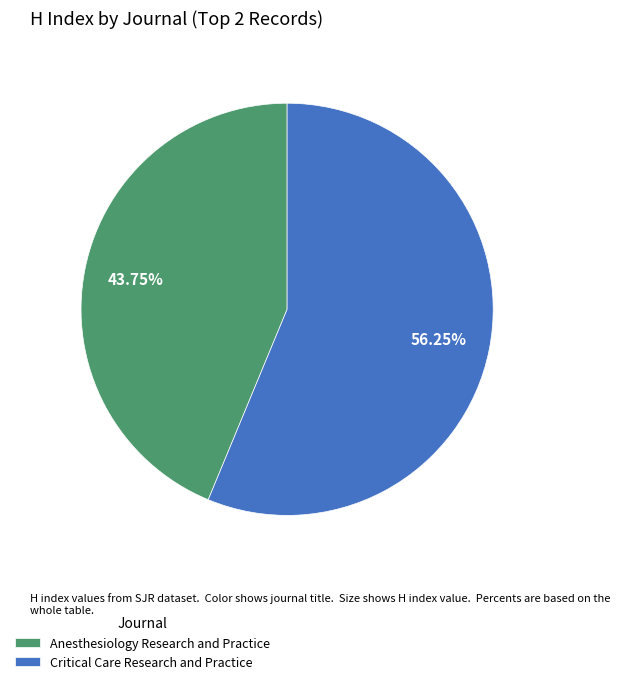

Which slice is the smallest?

Anesthesiology Research and Practice